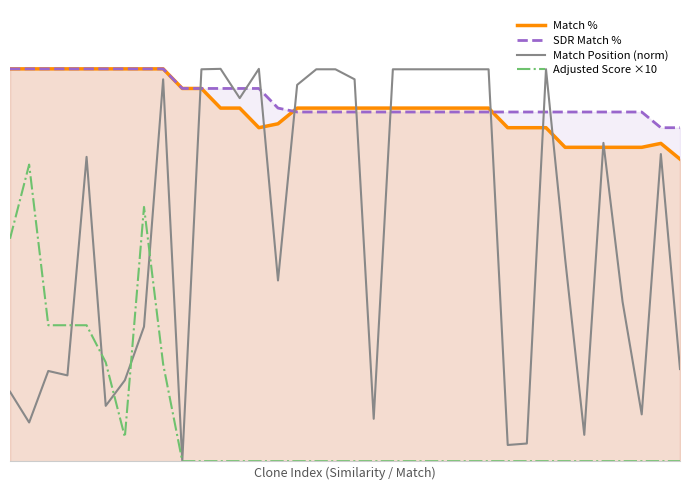

How many positive values does the Adjusted Score ×10 series have?

9